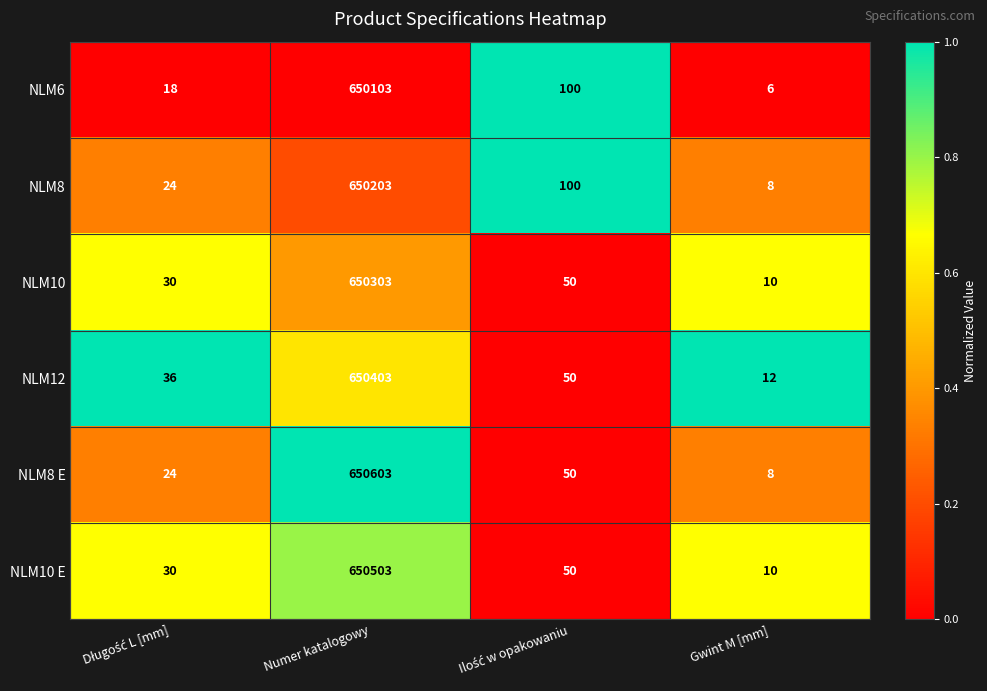

At which label does NLM8 reach its minimum?

Gwint M [mm]